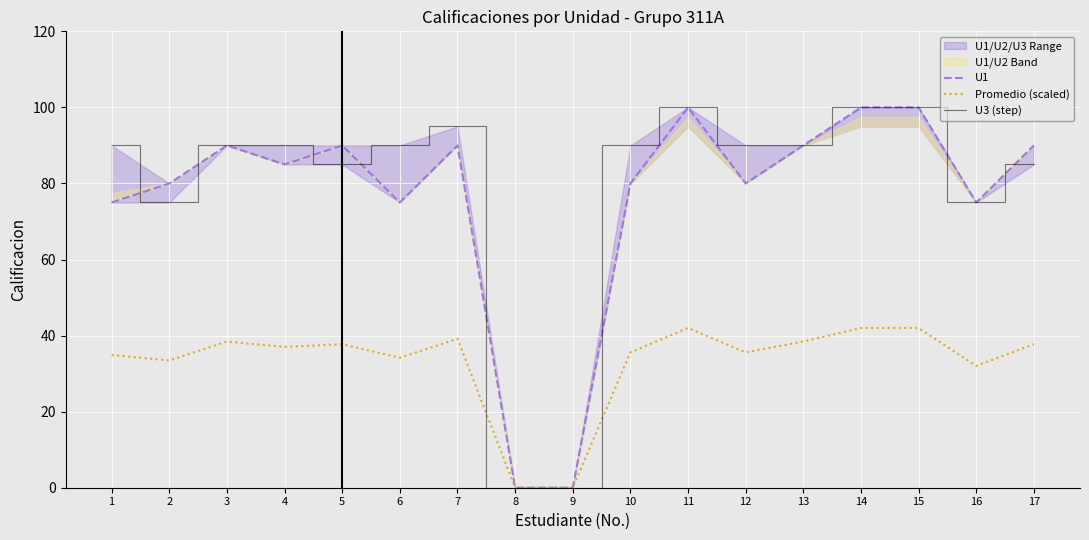

True or false: U1 and U3 (step) cross at least once.

True